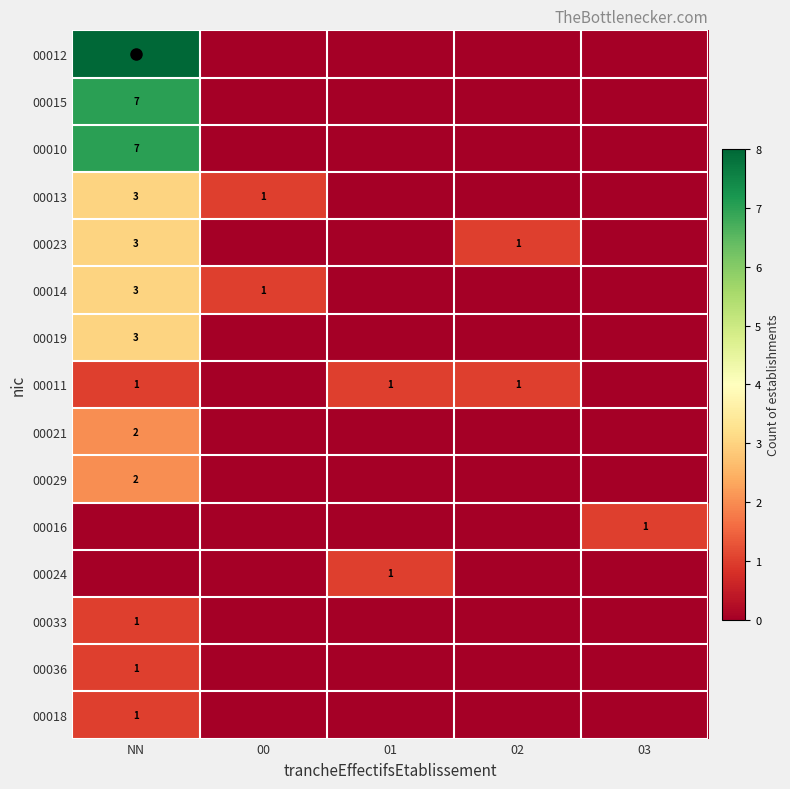

Which series has the largest total across all categories?

row_0